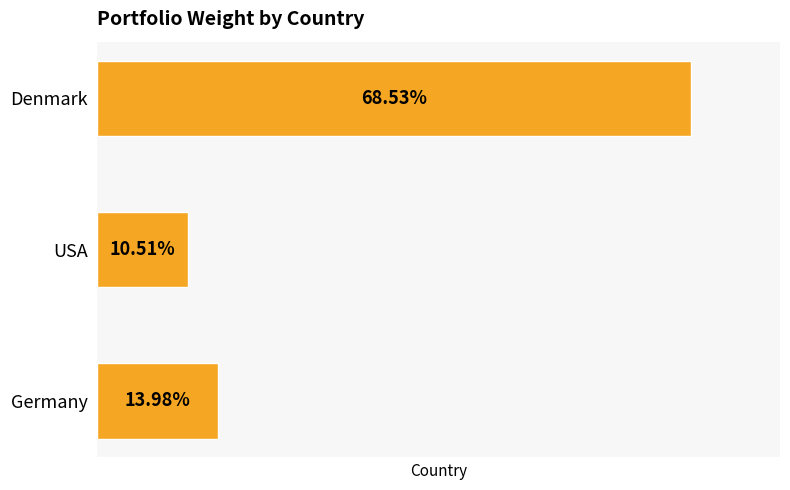

List the labels in order of value, smallest first.

USA, Germany, Denmark